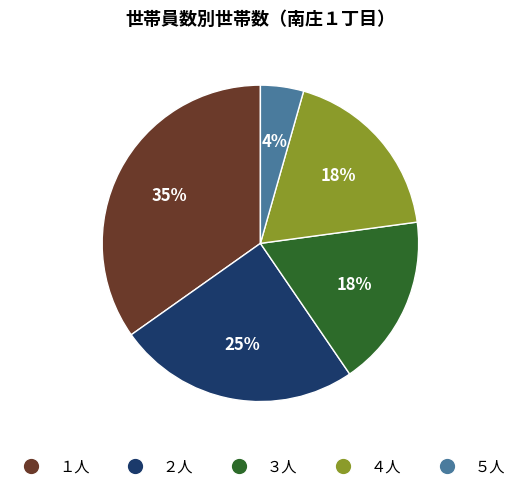

To the nearest percent, what is the average slice percentage?

20%